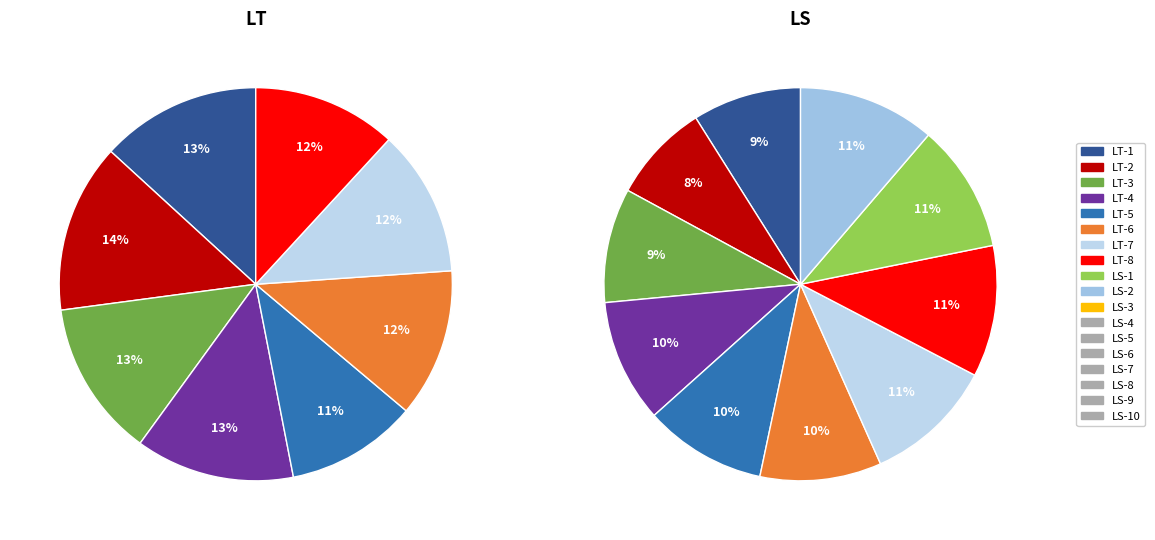

To the nearest percent, what portion does LT-7 represent?

12%